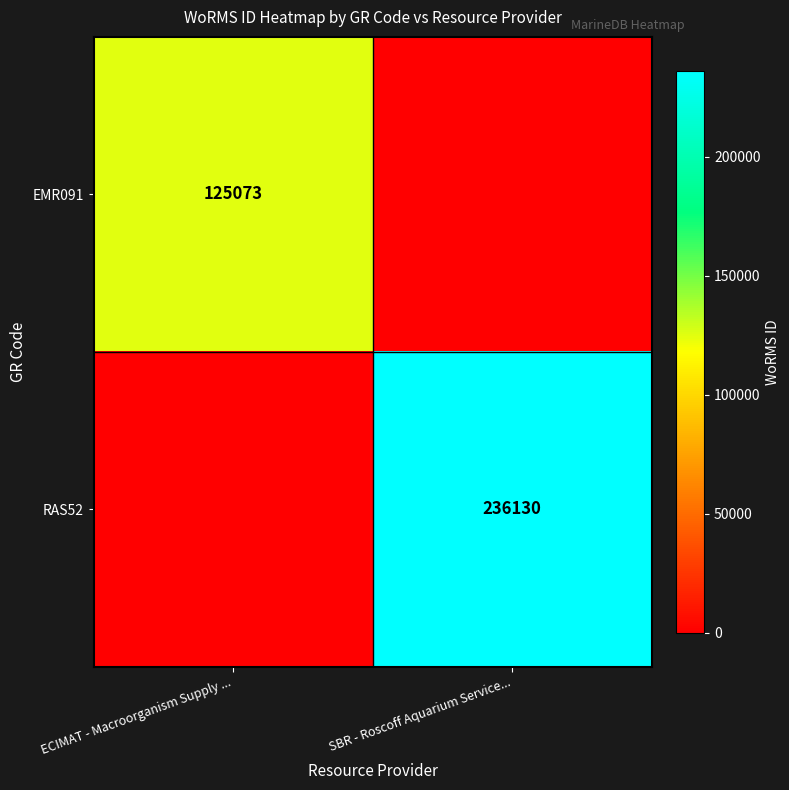

What is the difference between the highest and lowest values at ECIMAT - Macroorganism Supply ...?

125073